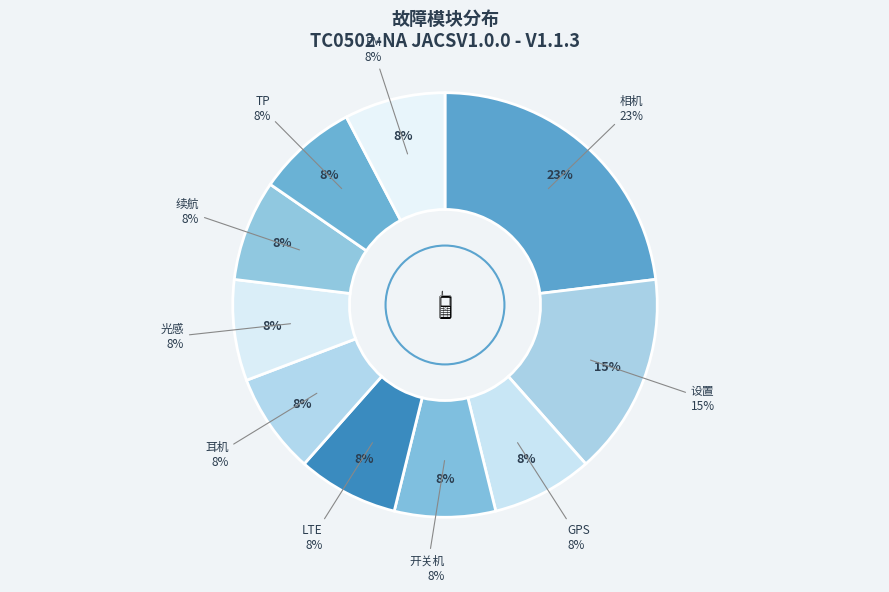

What is the ratio of the value at GPS to the value at 耳机?

1.0